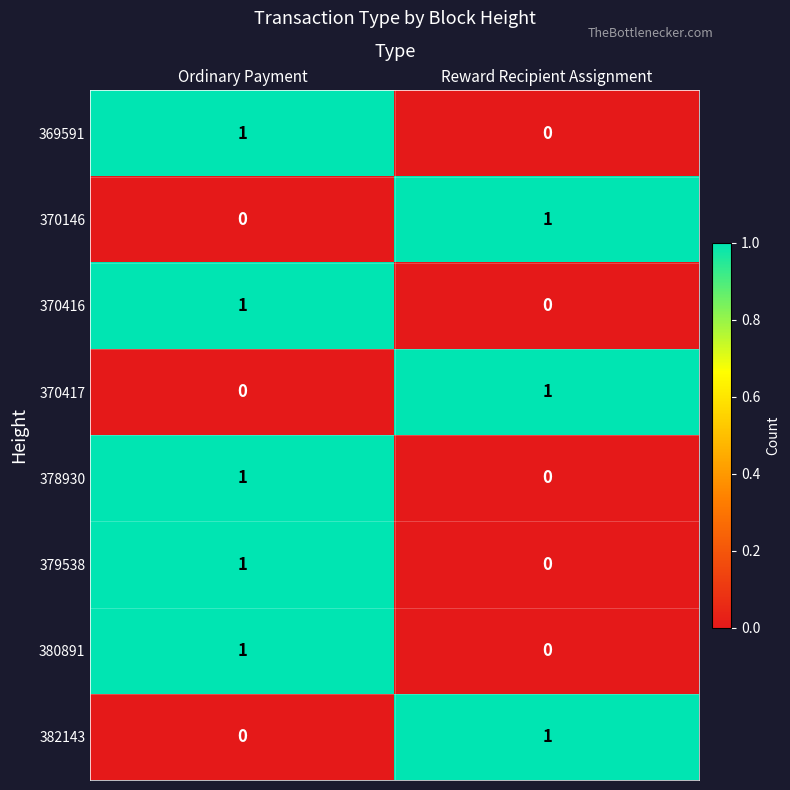

Reading left to right, list all the values displayed in this chart.

369591: 1	0
370146: 0	1
370416: 1	0
370417: 0	1
378930: 1	0
379538: 1	0
380891: 1	0
382143: 0	1